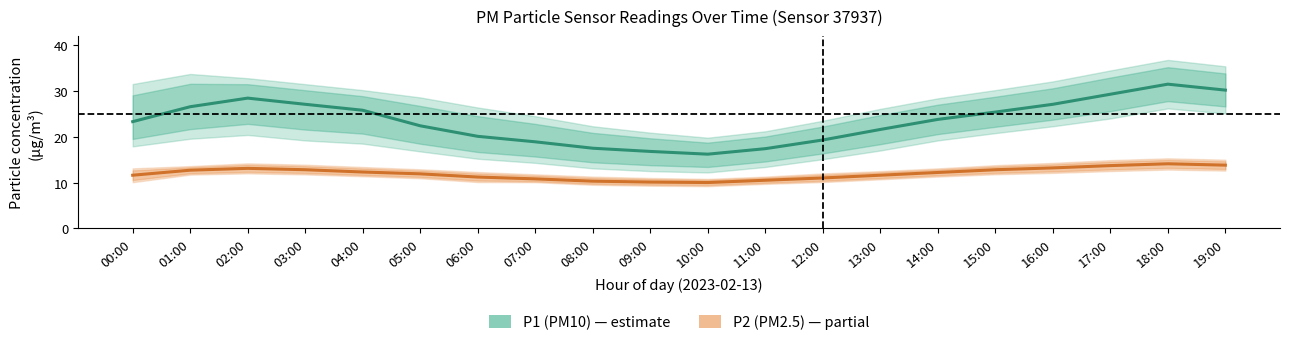

Reading left to right, what are all the values shown in this chart?

P1 (PM10): 23.3	26.6	28.4	27.1	25.8	22.4	20.1	18.9	17.5	16.8	16.2	17.4	19.3	21.6	23.8	25.4	27.1	29.3	31.5	30.2
P2 (PM2.5): 11.6	12.7	13.1	12.8	12.3	11.9	11.2	10.8	10.3	10.1	10.0	10.5	11.0	11.6	12.2	12.8	13.2	13.7	14.1	13.8